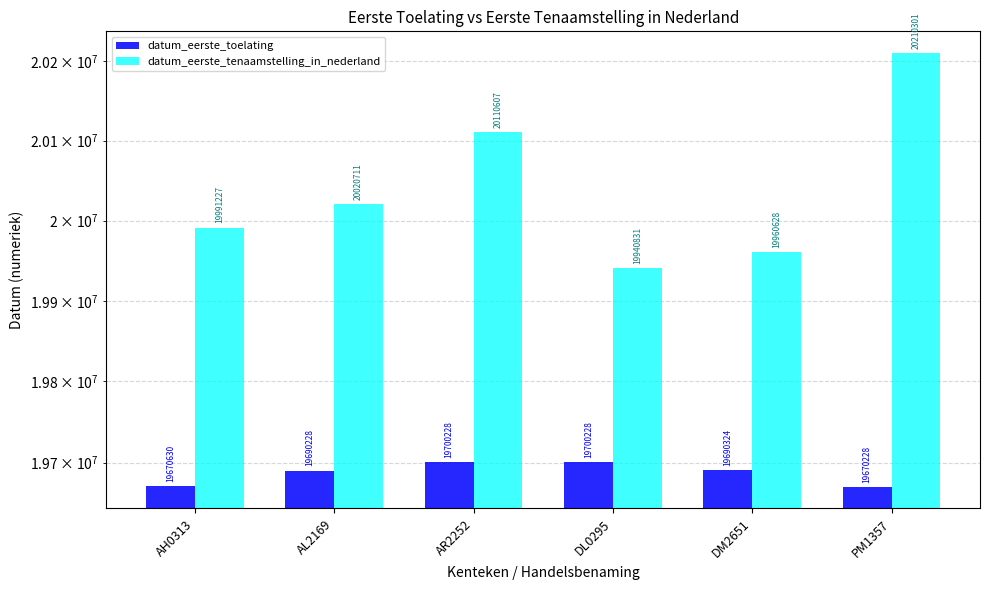

What is the total value across all series at AH0313?

39661857